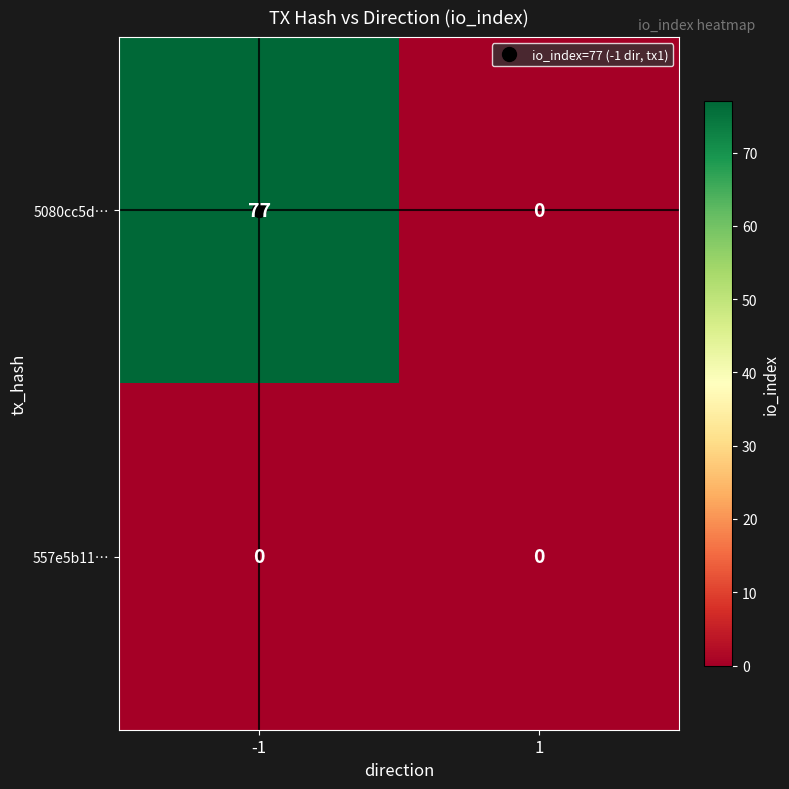

Count the number of categories in the chart.

2